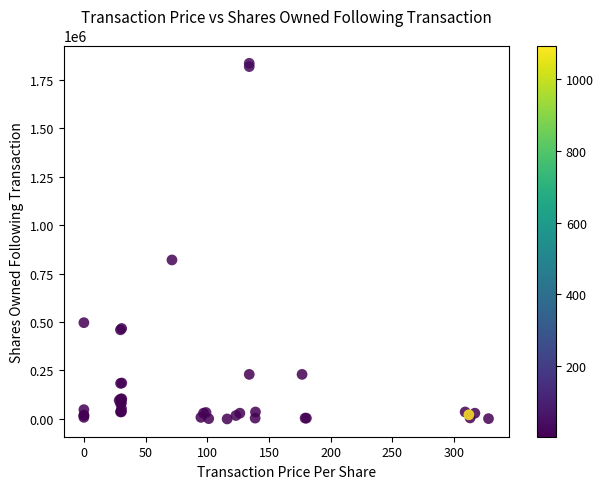

What Y value in the scatter plot is closest to 917192?

820006